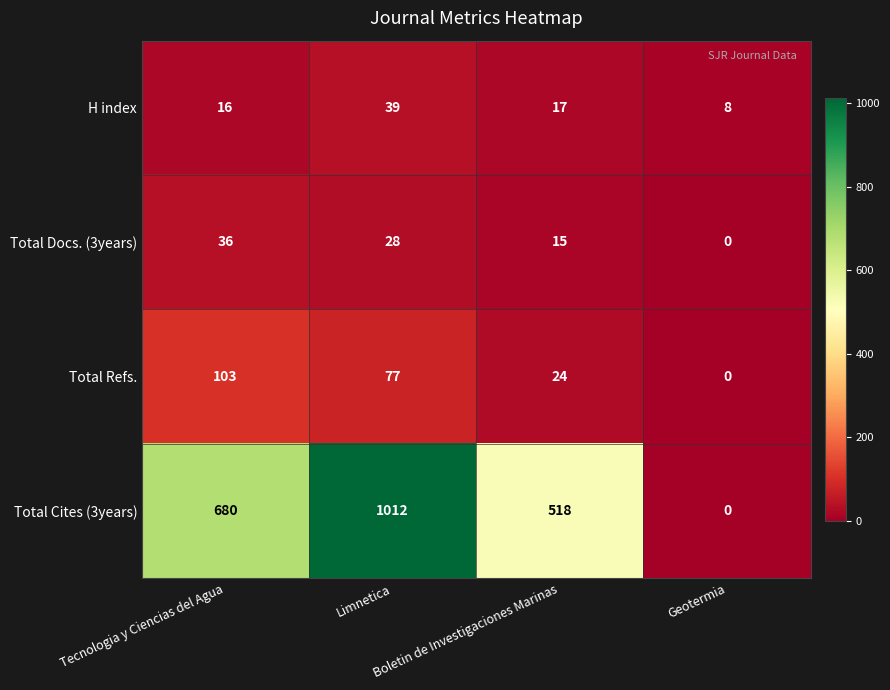

Which series has the largest total across all categories?

Total Cites (3years)